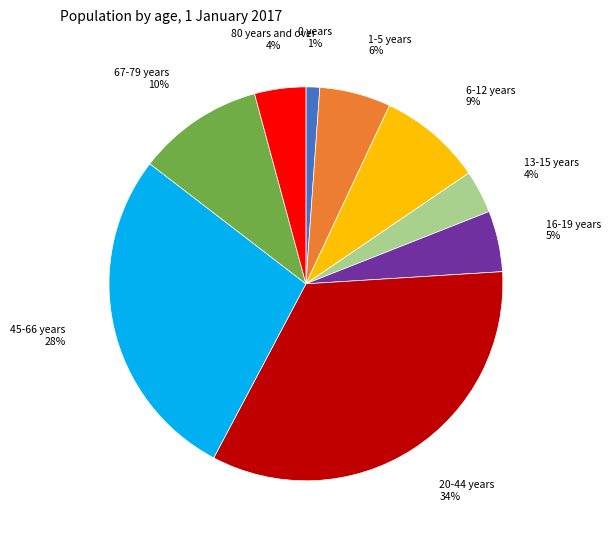

Is there a majority slice in this chart?

No